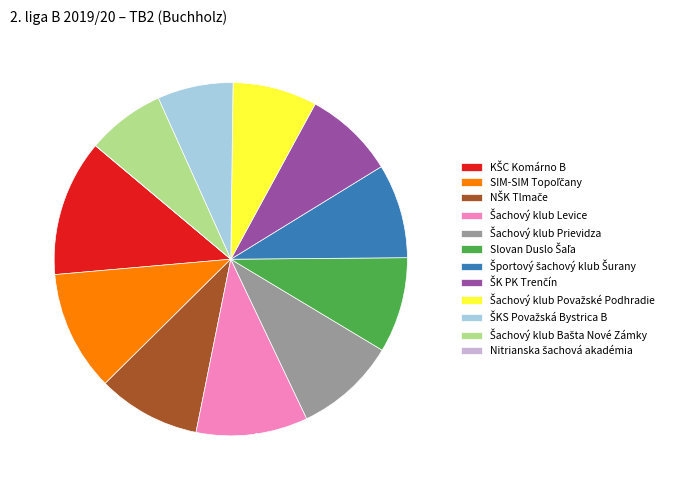

Count the number of slices in the pie.

12